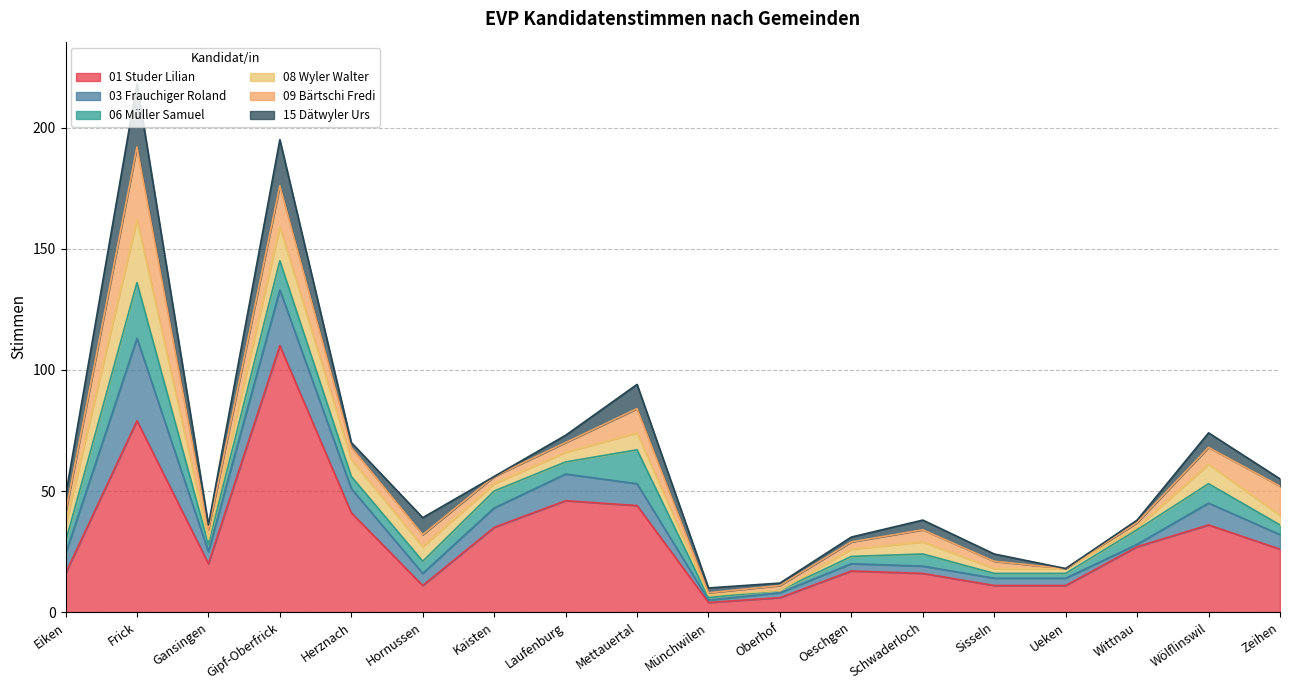

Reading left to right, what are all the values shown in this chart?

01 Studer Lilian: Eiken=16	Frick=79	Gansingen=20	Gipf-Oberfrick=110	Herznach=41	Hornussen=11	Kaisten=35	Laufenburg=46	Mettauertal=44	Münchwilen=4	Oberhof=6	Oeschgen=17	Schwaderloch=16	Sisseln=11	Ueken=11	Wittnau=27	Wölflinswil=36	Zeihen=26
03 Frauchiger Roland: Eiken=8	Frick=34	Gansingen=5	Gipf-Oberfrick=23	Herznach=10	Hornussen=5	Kaisten=8	Laufenburg=11	Mettauertal=9	Münchwilen=1	Oberhof=2	Oeschgen=3	Schwaderloch=3	Sisseln=3	Ueken=3	Wittnau=1	Wölflinswil=9	Zeihen=6
06 Müller Samuel: Eiken=5	Frick=23	Gansingen=3	Gipf-Oberfrick=12	Herznach=5	Hornussen=5	Kaisten=7	Laufenburg=5	Mettauertal=14	Münchwilen=1	Oberhof=1	Oeschgen=3	Schwaderloch=5	Sisseln=2	Ueken=2	Wittnau=6	Wölflinswil=8	Zeihen=4
08 Wyler Walter: Eiken=7	Frick=26	Gansingen=2	Gipf-Oberfrick=14	Herznach=7	Hornussen=6	Kaisten=3	Laufenburg=4	Mettauertal=7	Münchwilen=1	Oberhof=0	Oeschgen=3	Schwaderloch=5	Sisseln=2	Ueken=2	Wittnau=1	Wölflinswil=8	Zeihen=4
09 Bärtschi Fredi: Eiken=5	Frick=30	Gansingen=4	Gipf-Oberfrick=17	Herznach=5	Hornussen=5	Kaisten=3	Laufenburg=4	Mettauertal=10	Münchwilen=1	Oberhof=2	Oeschgen=3	Schwaderloch=5	Sisseln=3	Ueken=0	Wittnau=2	Wölflinswil=7	Zeihen=12
15 Dätwyler Urs: Eiken=7	Frick=26	Gansingen=2	Gipf-Oberfrick=19	Herznach=2	Hornussen=7	Kaisten=0	Laufenburg=3	Mettauertal=10	Münchwilen=2	Oberhof=1	Oeschgen=2	Schwaderloch=4	Sisseln=3	Ueken=0	Wittnau=1	Wölflinswil=6	Zeihen=3